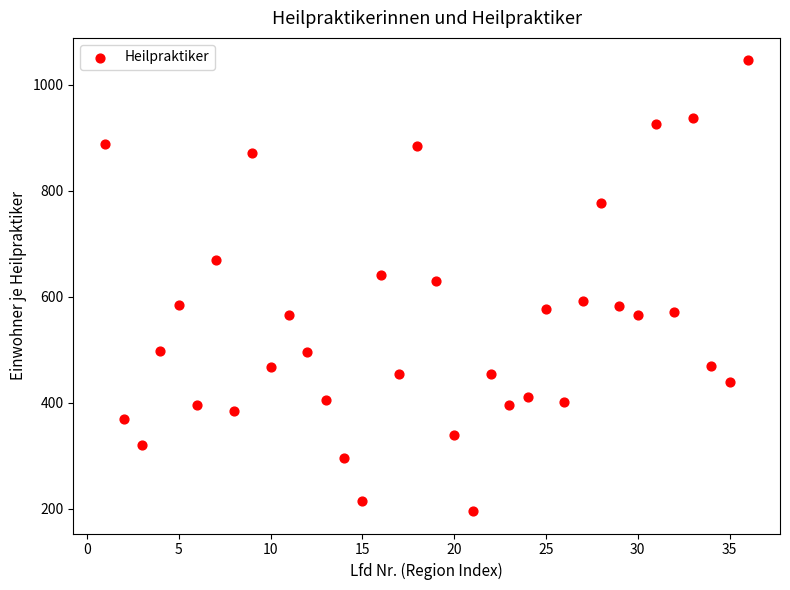

What Y value in the scatter plot is closest to 620?

630.1